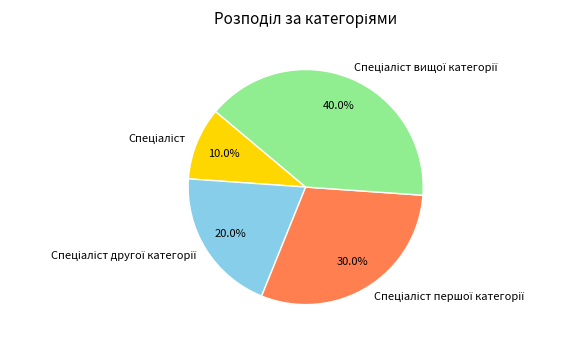

Is there a majority slice in this chart?

No